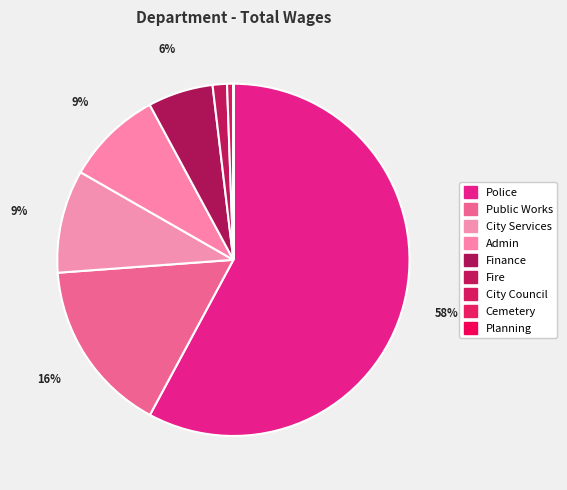

Count the number of slices in the pie.

9